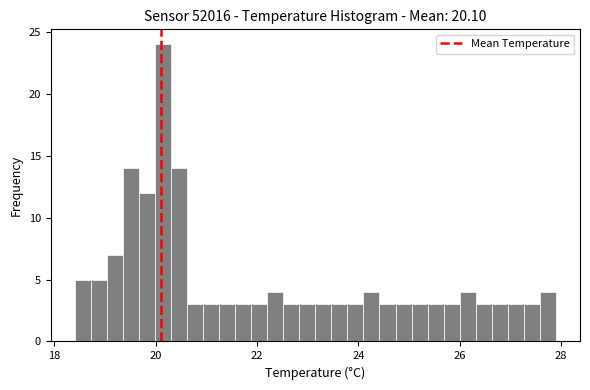

Read against the x-axis, roughly where is the centre of the tallest bar?

20.2